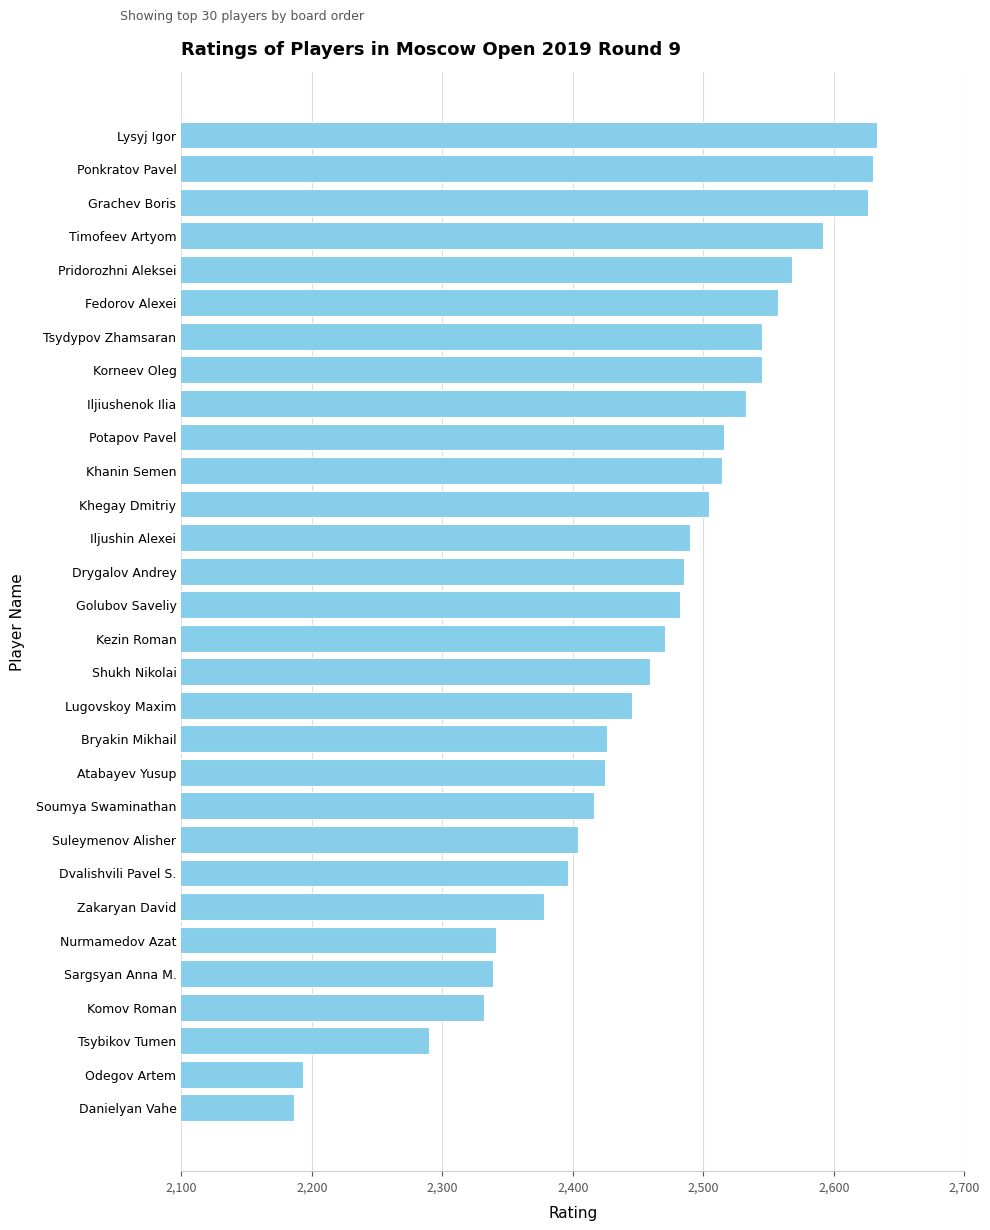

The value at Lugovskoy Maxim is 2445. True or false?

True